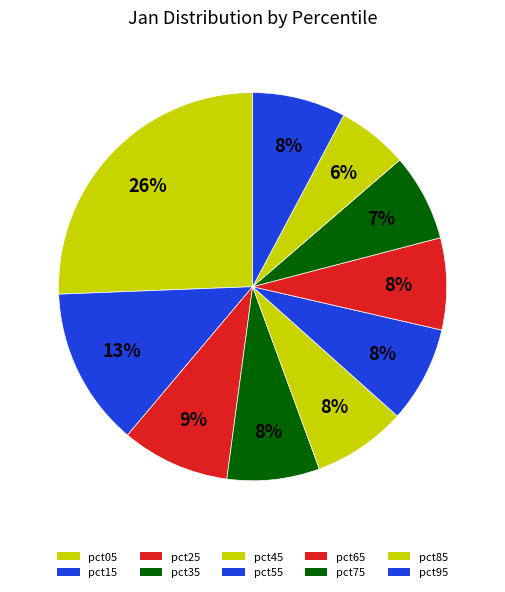

What is the change in value from pct15 to pct55?

-0.9